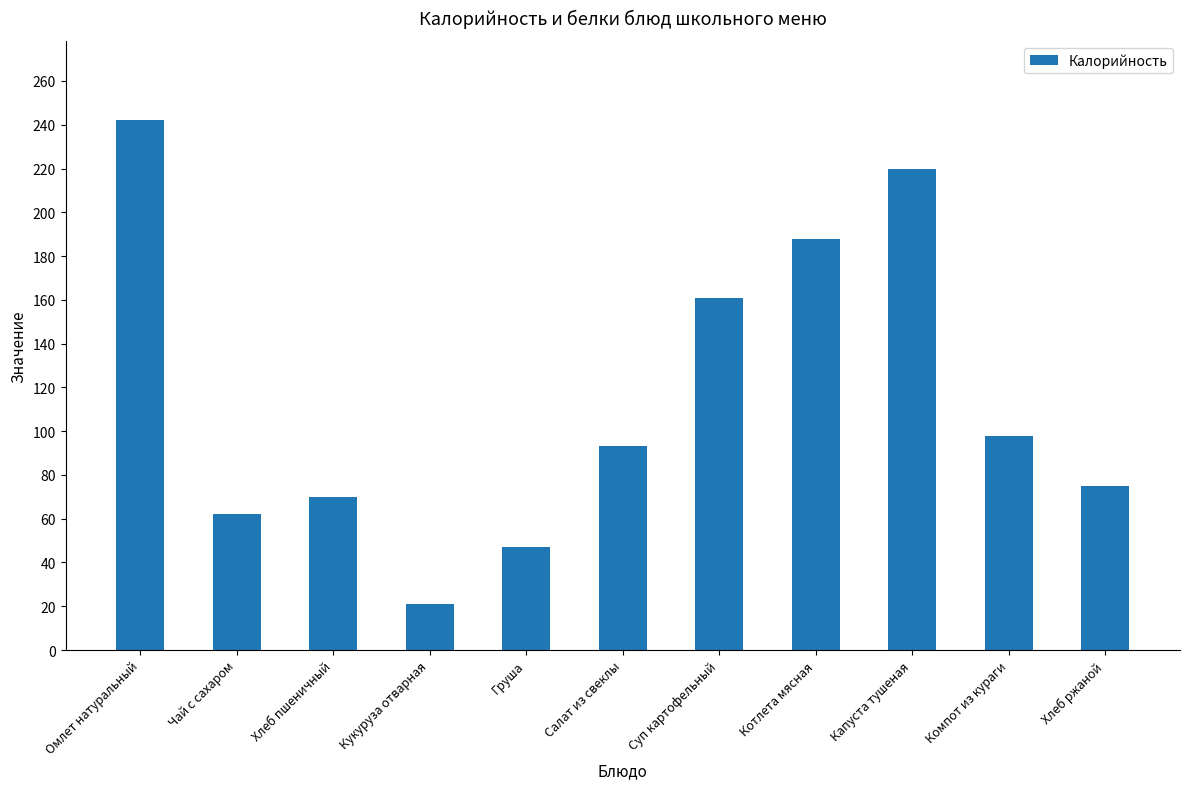

Reading right to left, transcribe all the data shown in this chart.

Хлеб ржаной=75.0	Компот из кураги=98.0	Капуста тушеная=220.0	Котлета мясная=188.0	Суп картофельный=161.0	Салат из свеклы=93.0	Груша=47.0	Кукуруза отварная=21.0	Хлеб пшеничный=70.1	Чай с сахаром=62.0	Омлет натуральный=242.0